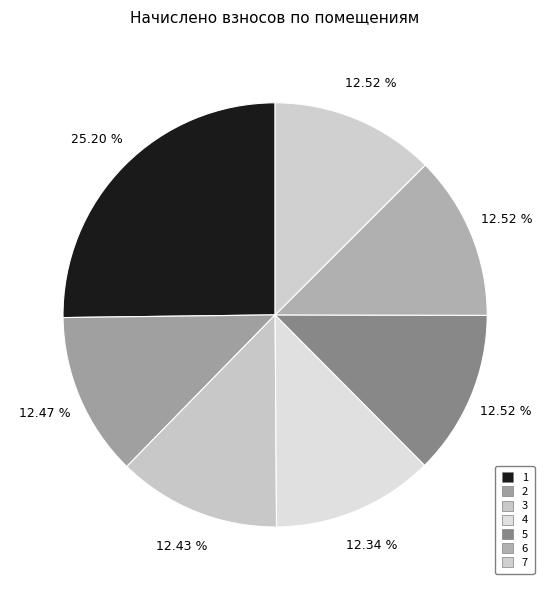

Is the sum of 7 and 1 greater than half?

No